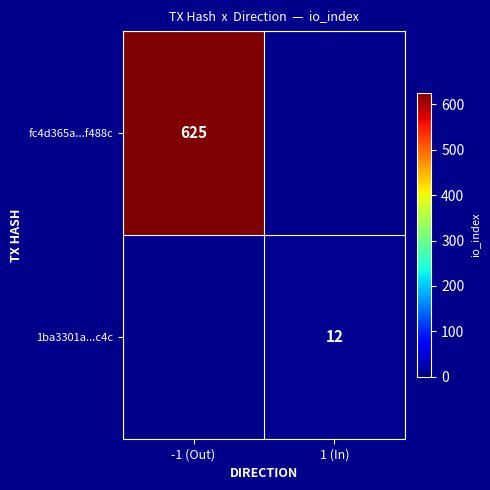

Is it true that fc4d365a...f488c equals 625 at -1 (Out)?

True